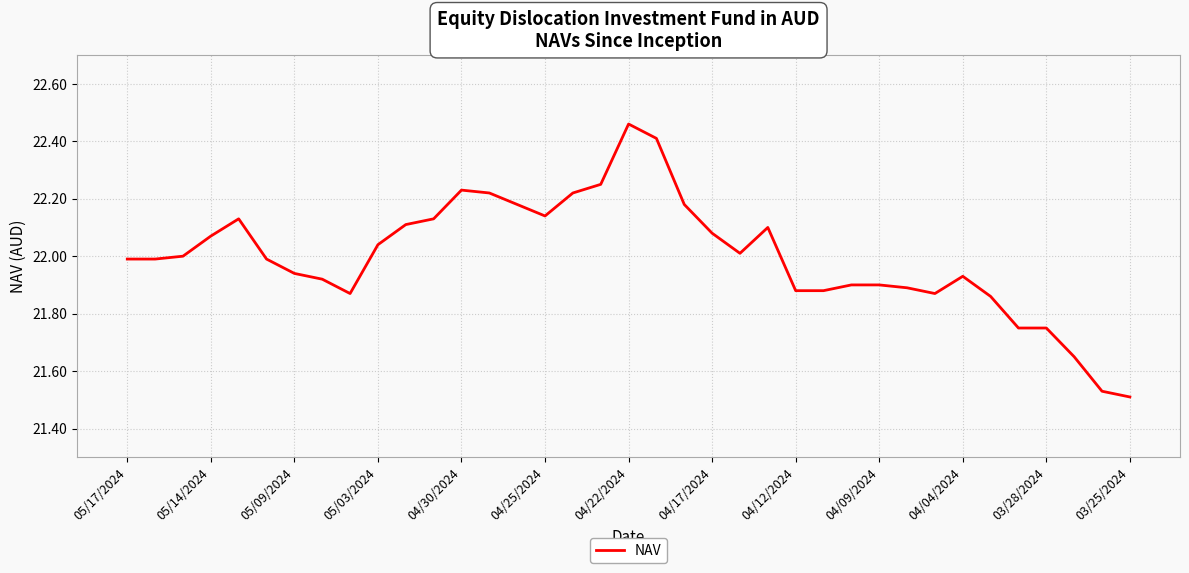

What is the sum of all values?

814.0